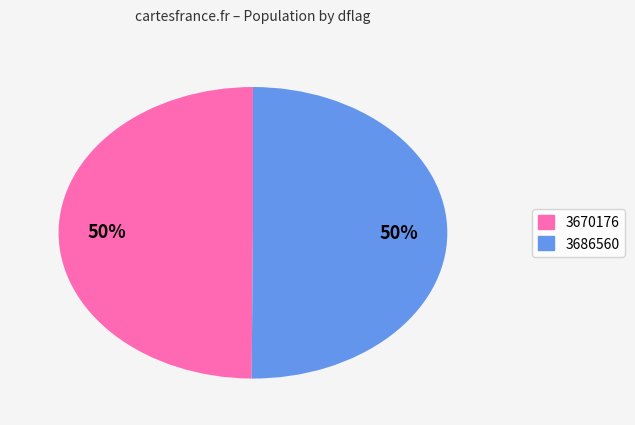

Approximately how many times larger is the value at 3670176 compared to 3686560?

1.0